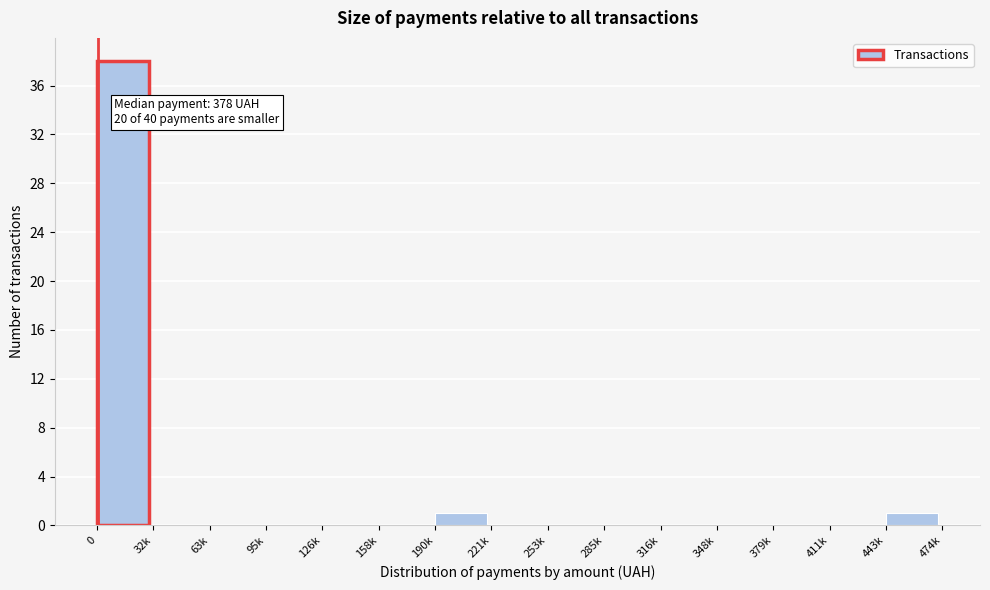

Reading left to right, transcribe all the data shown in this chart.

0=38	32k=0	63k=0	95k=0	126k=0	158k=0	190k=1	221k=0	253k=0	285k=0	316k=0	348k=0	379k=0	411k=0	443k=1